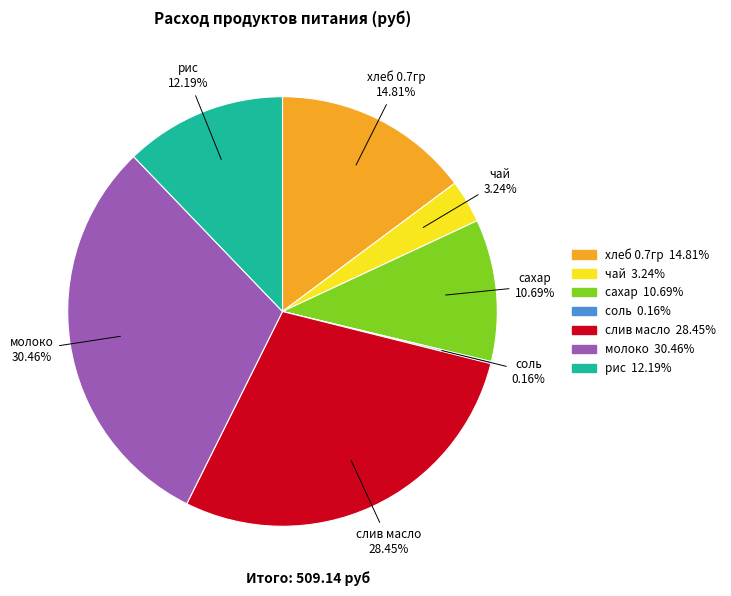

What is the largest slice in the pie chart?

молоко